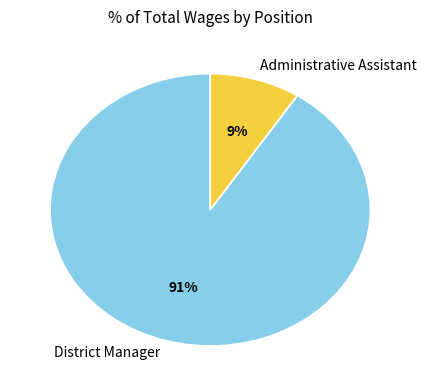

Count the number of slices in the pie.

2